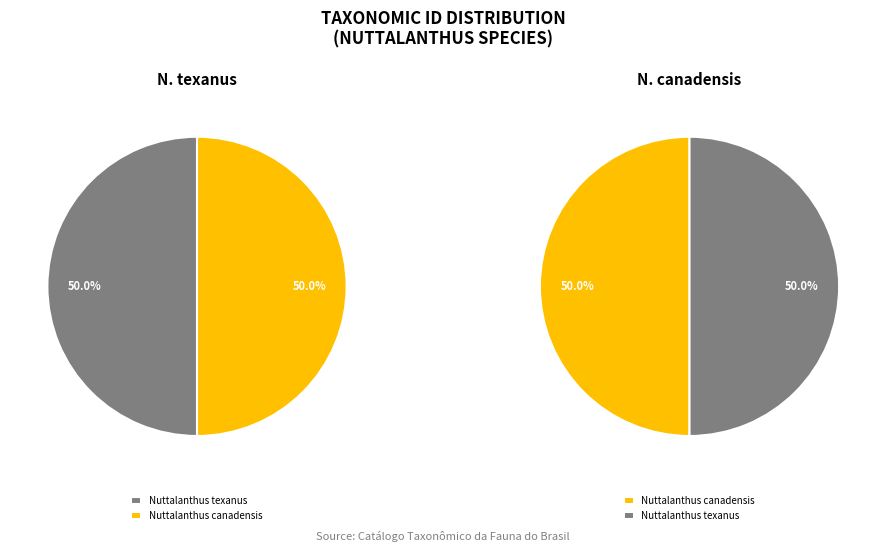

Rank the categories by value from lowest to highest.

Nuttalanthus canadensis, Nuttalanthus texanus